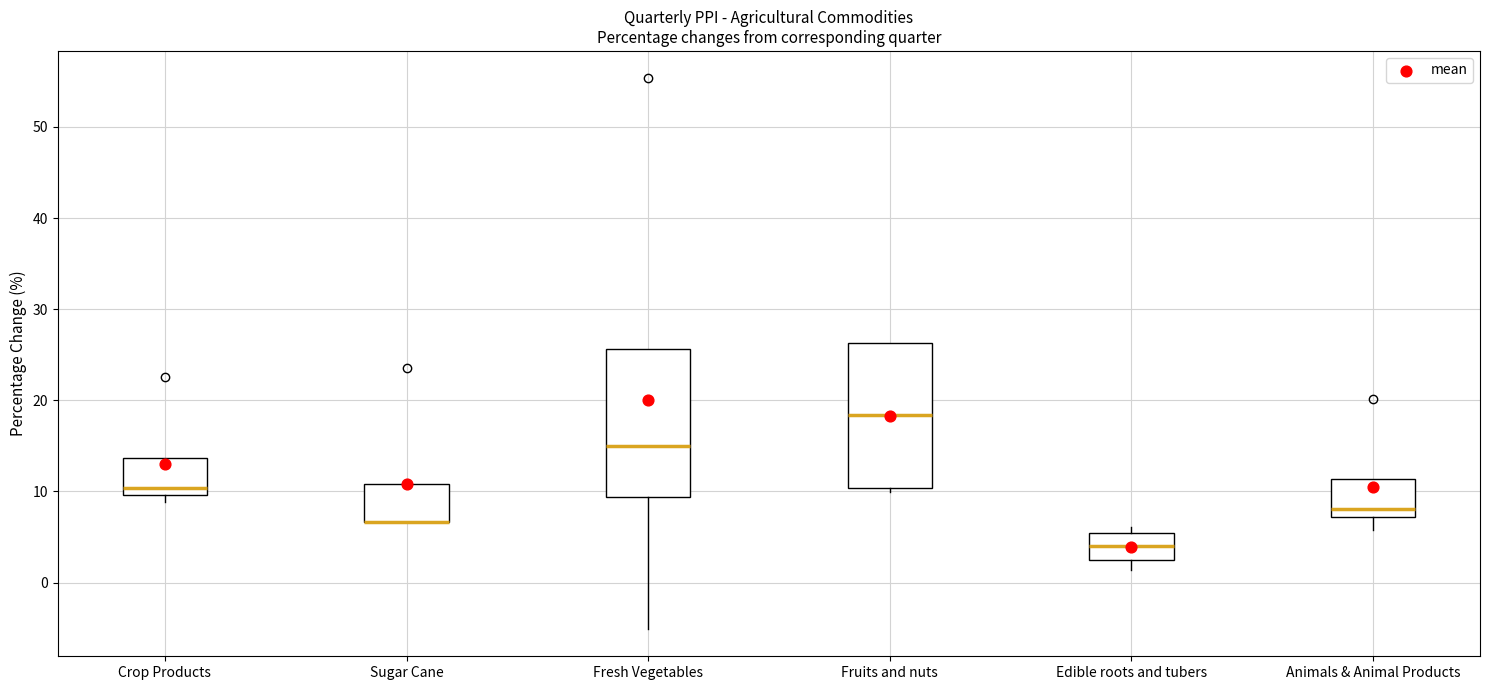

Reading left to right, read every box against the y-axis: the position of its median line, the range the box covers, and the ends of its whiskers. The values are not printed on the chart, so give them approximately, as read against the axis.

Crop Products: median 10 (just above the box's lower edge), box 10 to 14, whiskers 9 to 14
Sugar Cane: median 7 (drawn on the box's lower edge), box 7 to 11, whiskers 7 to 11
Fresh Vegetables: median 15, box 9 to 26, whiskers -5 to 26
Fruits and nuts: median 18, box 10 to 26, whiskers 10 (just below the box's lower edge) to 26
Edible roots and tubers: median 4, box 3 to 5, whiskers 1 to 6
Animals & Animal Products: median 8, box 7 to 11, whiskers 6 to 11